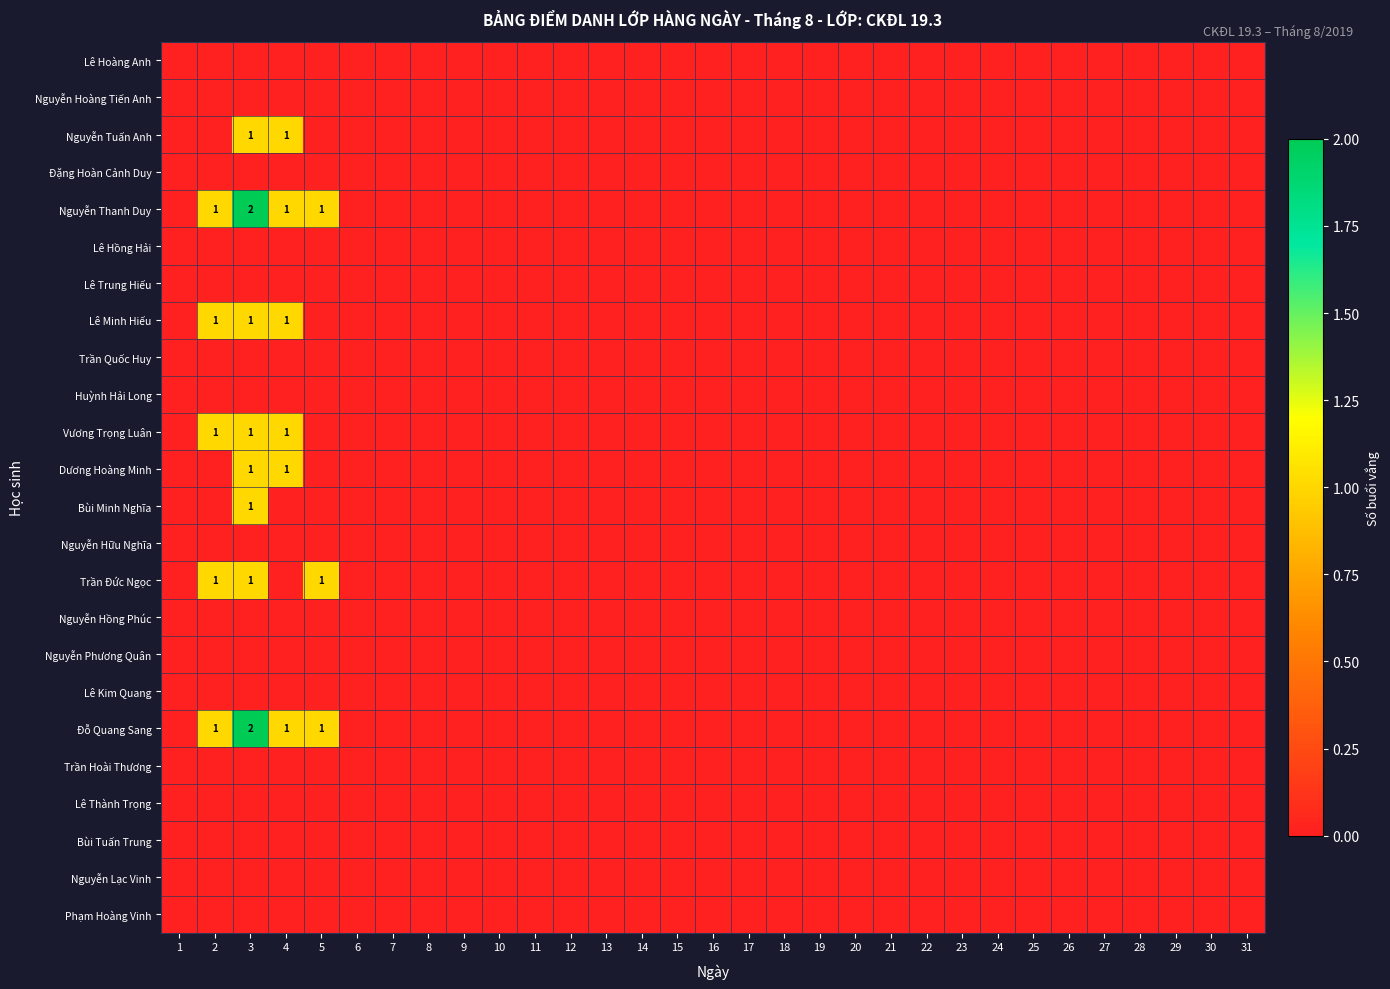

Is the value of Trần Hoài Thương at 15 greater than the value of Nguyễn Hữu Nghĩa at 24?

No